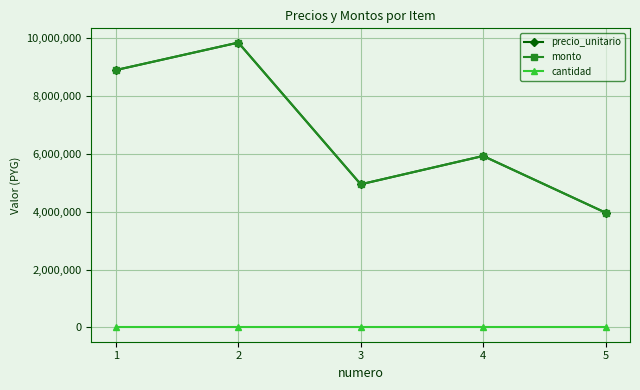

Is this an area chart (filled region under the line)?

No